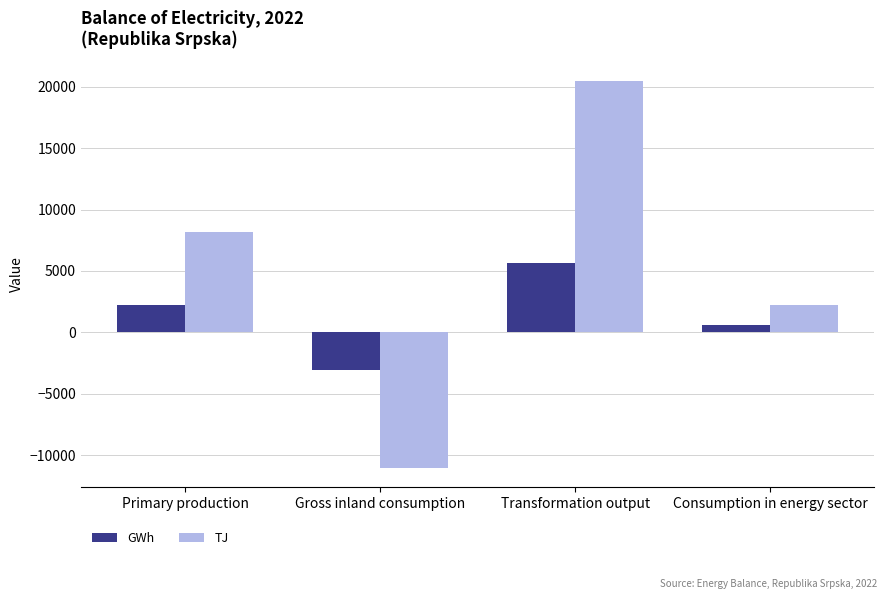

Rank the categories by TJ value from lowest to highest.

Gross inland consumption, Consumption in energy sector, Primary production, Transformation output